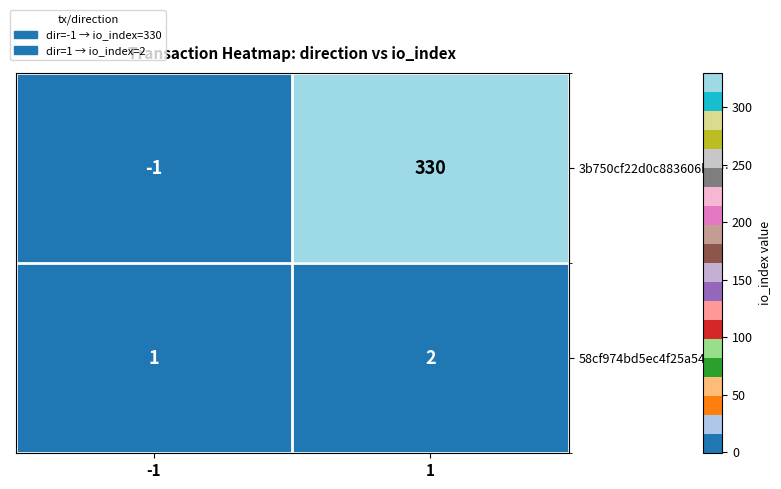

Reading left to right, what are all the values shown in this chart?

3b750cf22d0c883606bd…: -1	330
58cf974bd5ec4f25a542…: 1	2